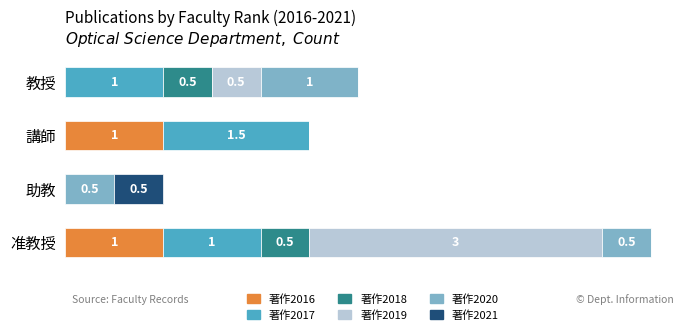

What are all the series names shown in the legend?

著作2016, 著作2017, 著作2018, 著作2019, 著作2020, 著作2021